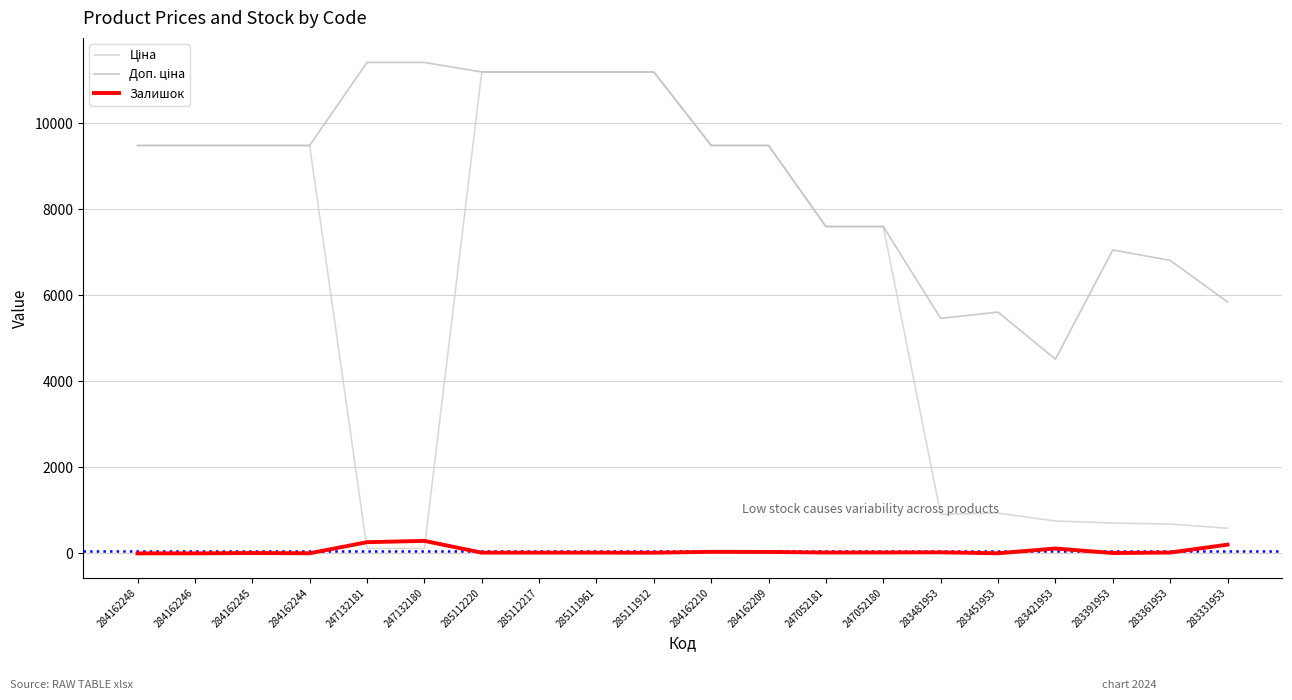

How many lines are shown in the chart?

3